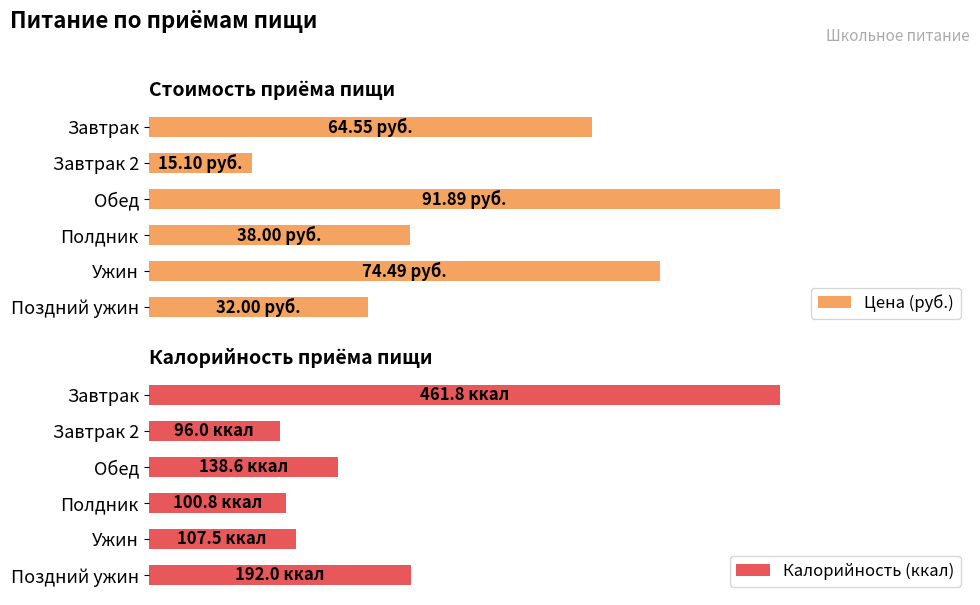

What is the maximum value for Калорийность (ккал)?

100.0